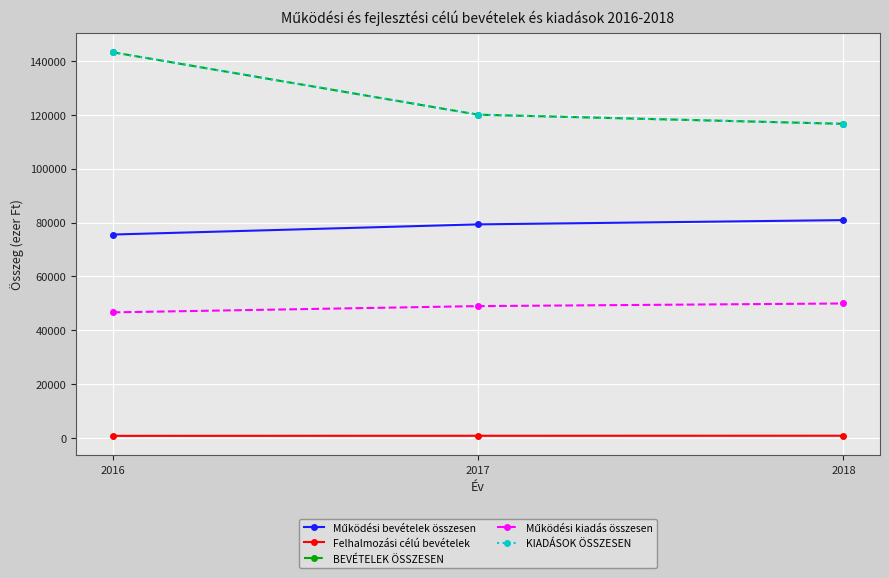

At which label does BEVÉTELEK ÖSSZESEN reach its minimum?

2018